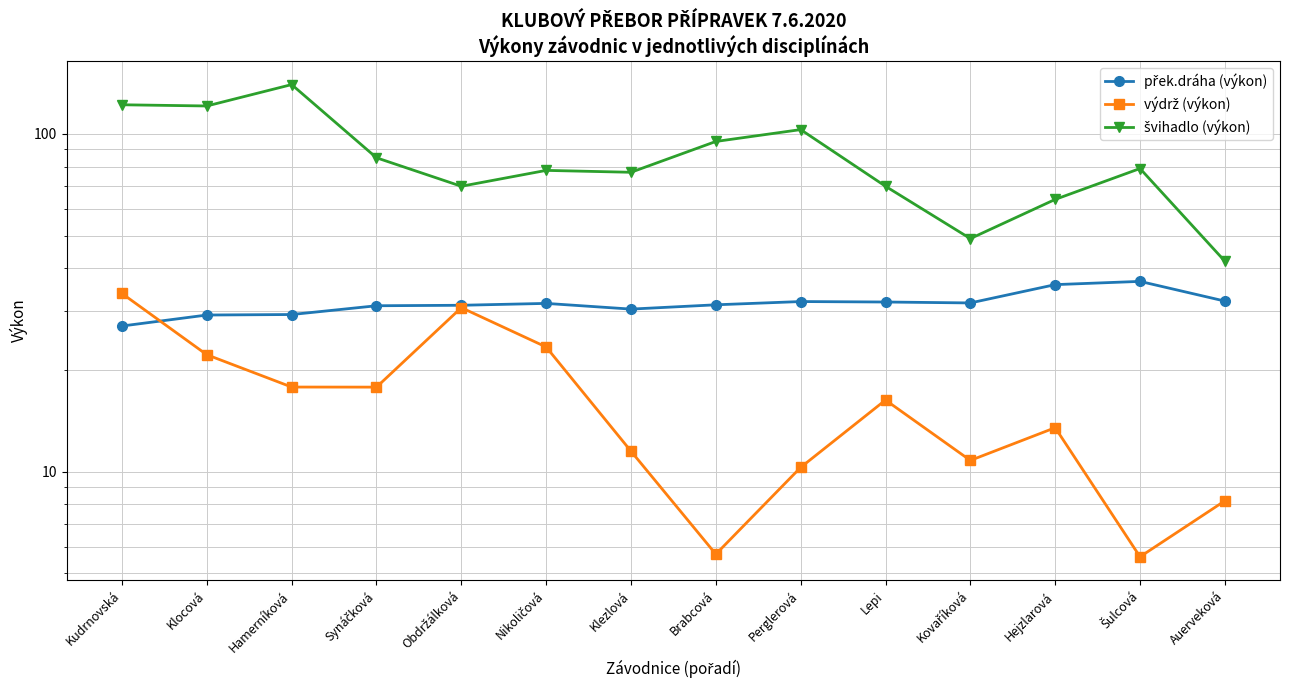

The value of výdrž (výkon) at Brabcová is 2.9. True or false?

False